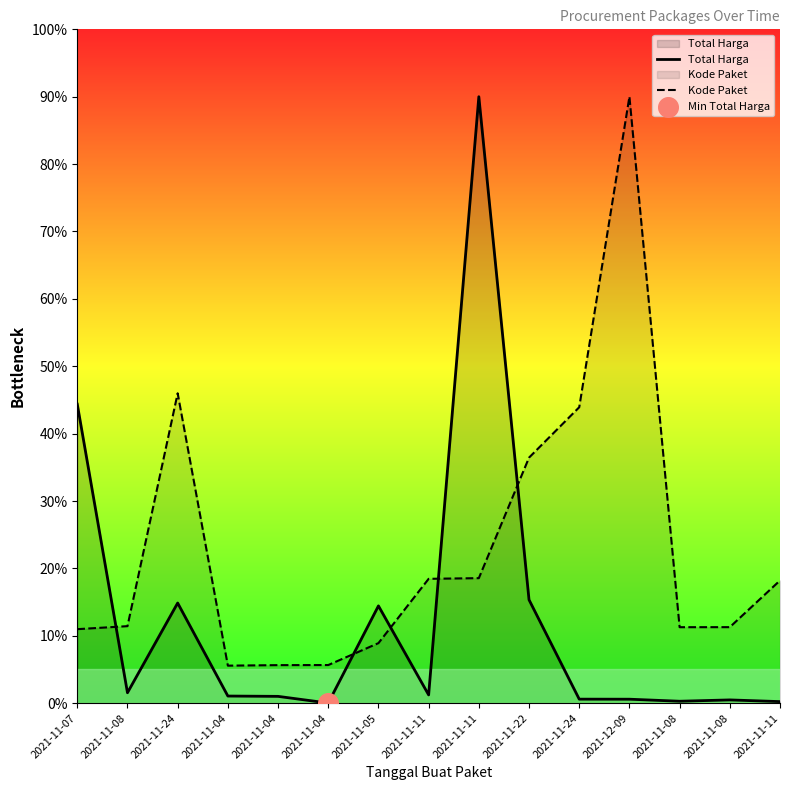

At which category is the sum across all series the highest?

2021-11-11